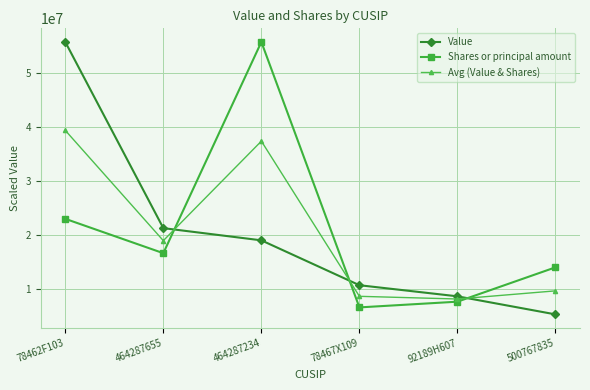

At which category is the sum across all series the highest?

78462F103